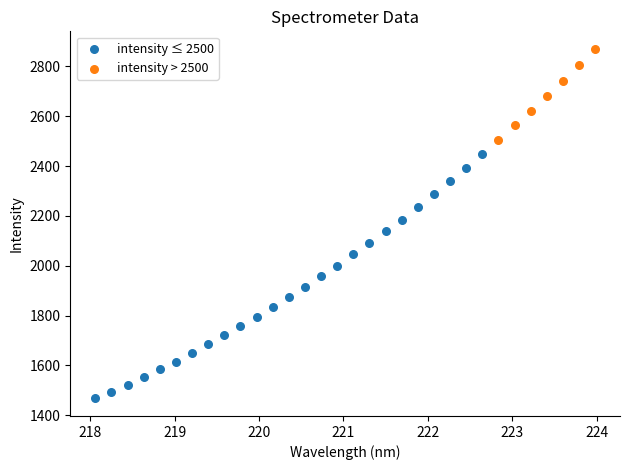

Which series reaches the maximum Y coordinate?

intensity > 2500